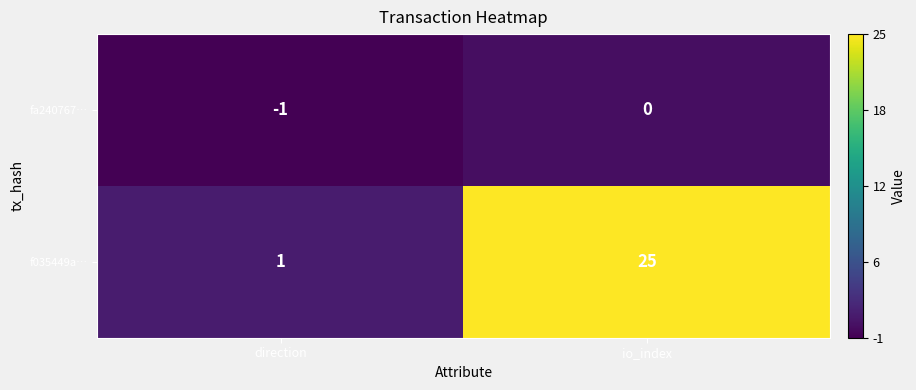

How many categories are shown in the chart?

2